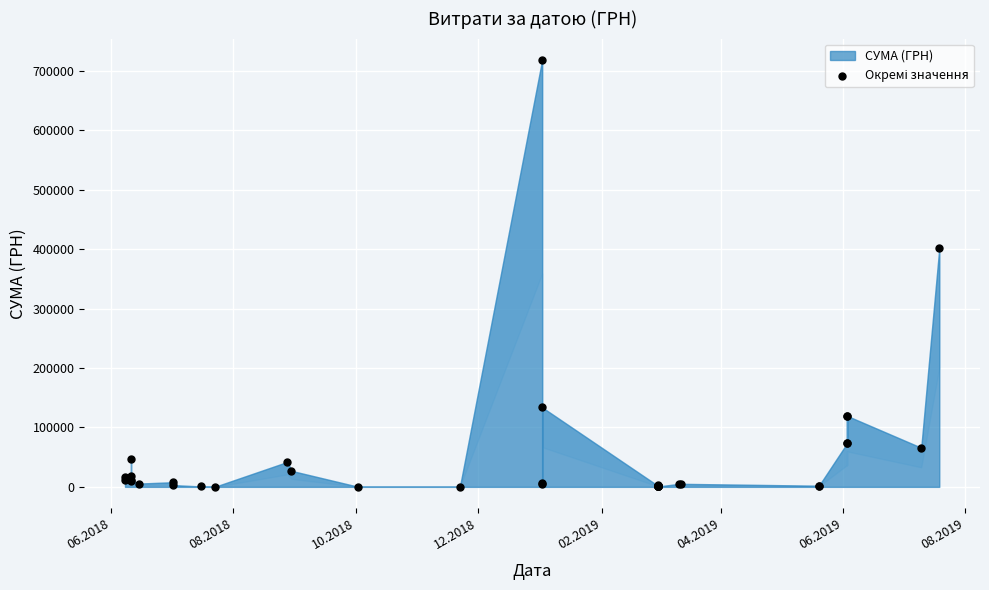

What Y value in the scatter plot is closest to 359552?

401450.9